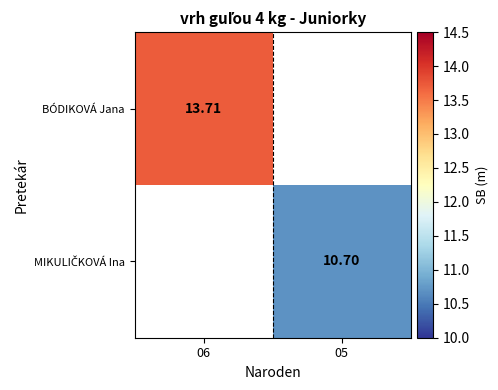

List the labels in order of MIKULIČKOVÁ Ina value, largest first.

06, 05